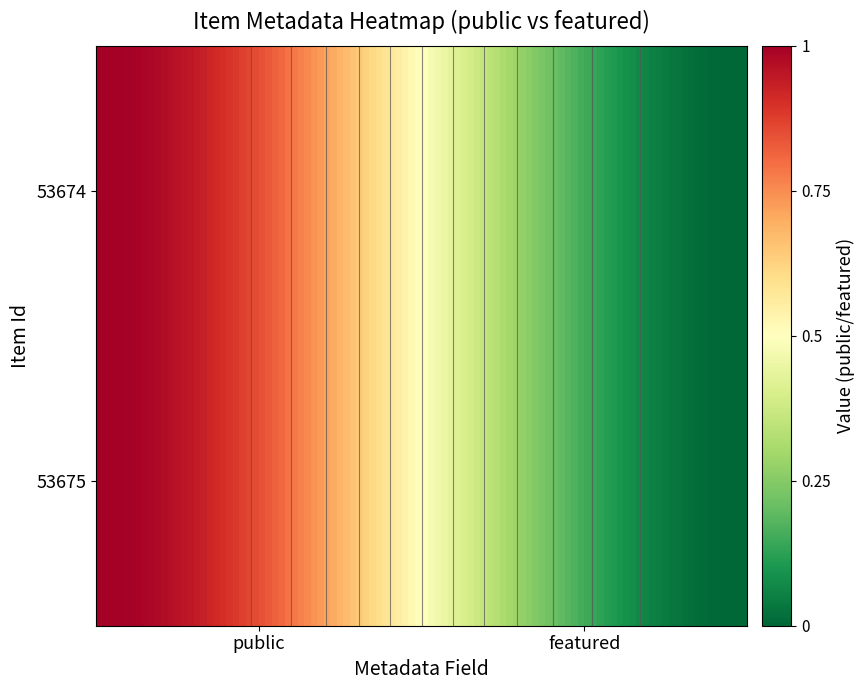

The value of 53674 at 0 is 1. True or false?

True